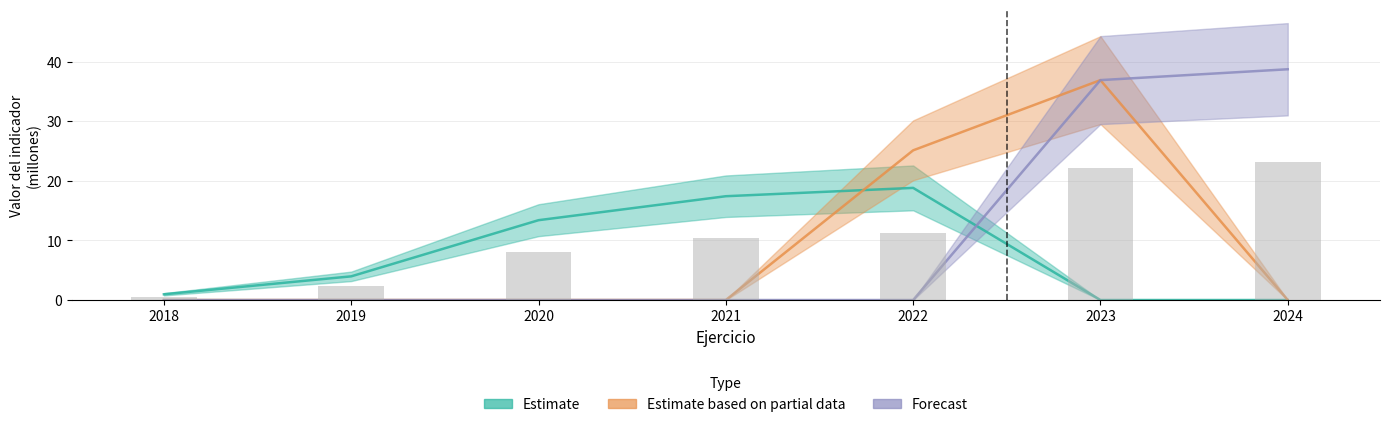

Rank the categories by Estimate value from highest to lowest.

2022, 2021, 2020, 2019, 2018, 2023, 2024